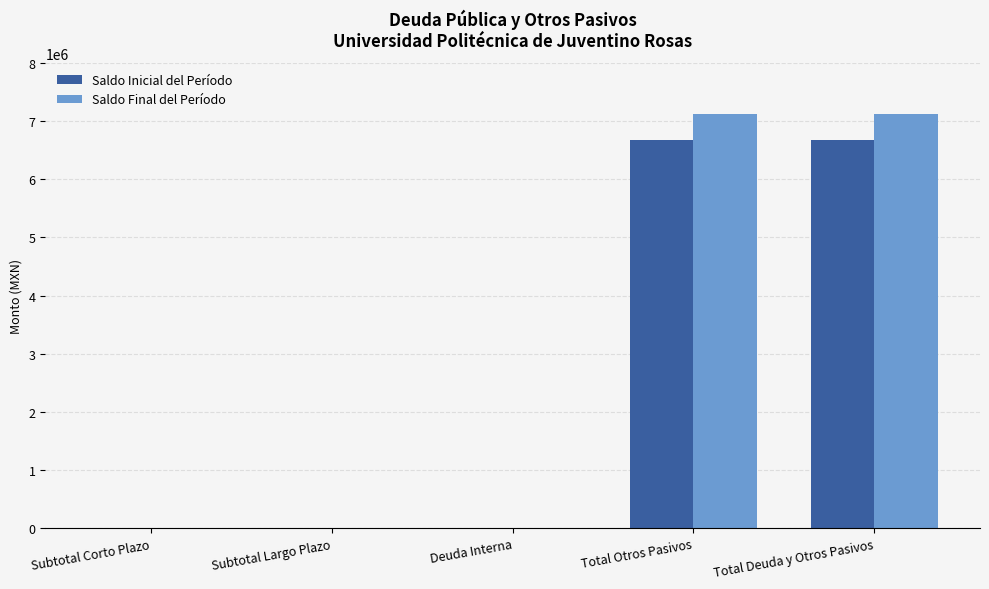

Is the value of Saldo Final del Período at Total Deuda y Otros Pasivos greater than the value of Saldo Inicial del Período at Deuda Interna?

Yes